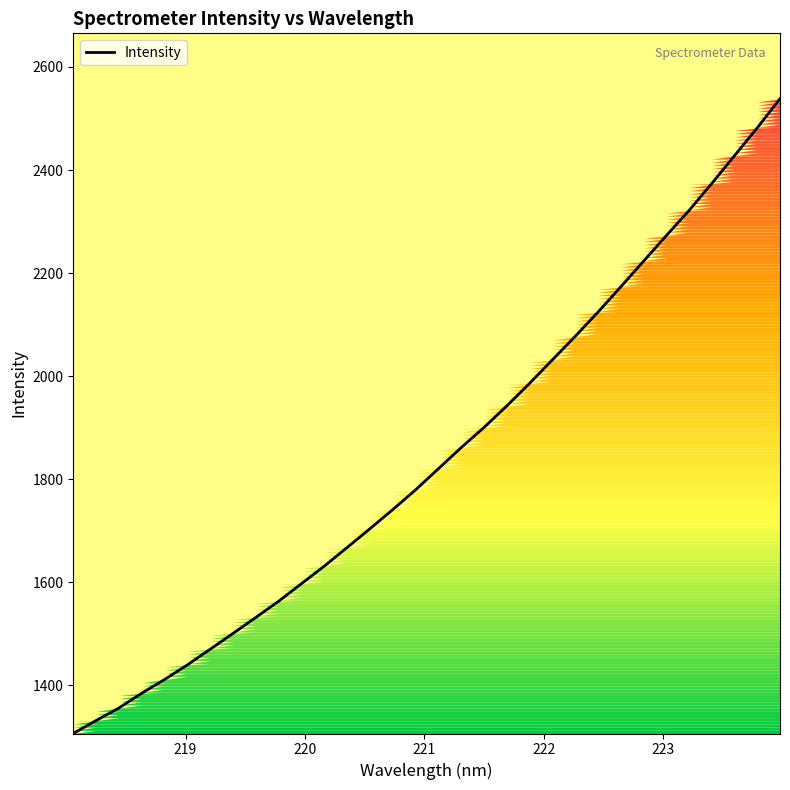

What is the difference between the maximum and minimum values?

1231.6